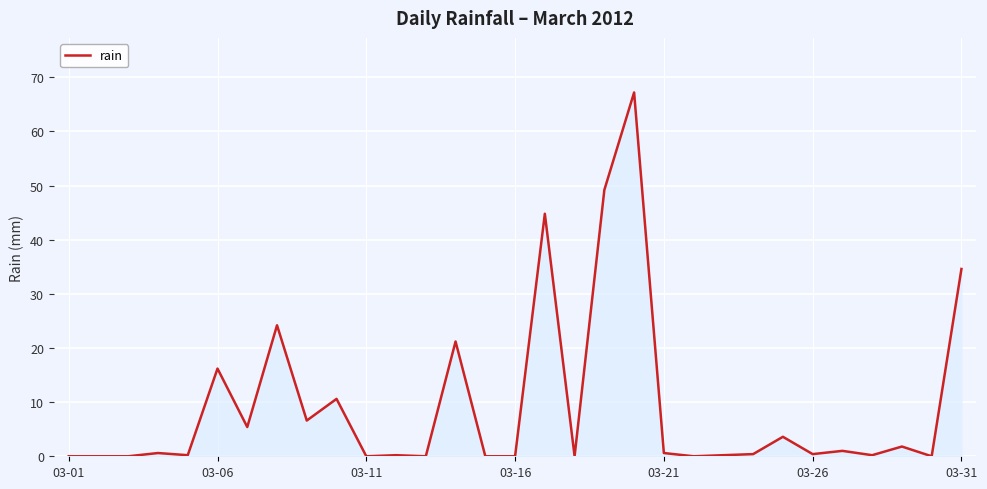

What is the difference between the maximum and minimum values?

67.2